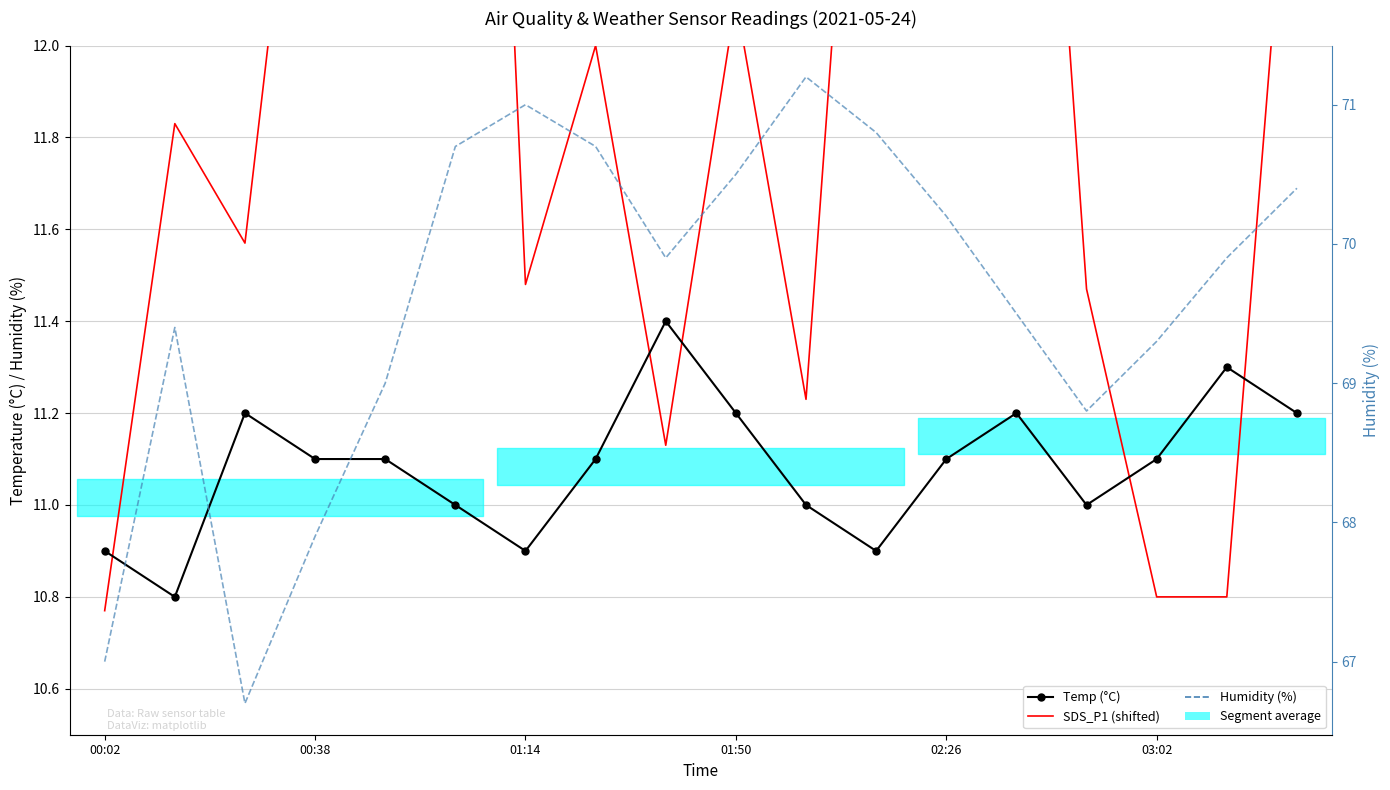

What is the maximum value for Humidity?

71.2